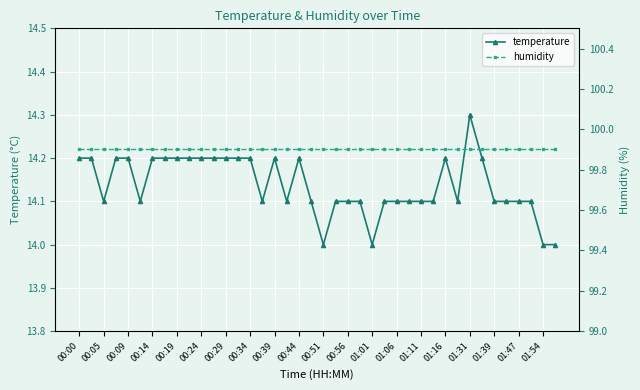

In temperature, how many points are lower than both neighbors (excluding endpoints)?

7